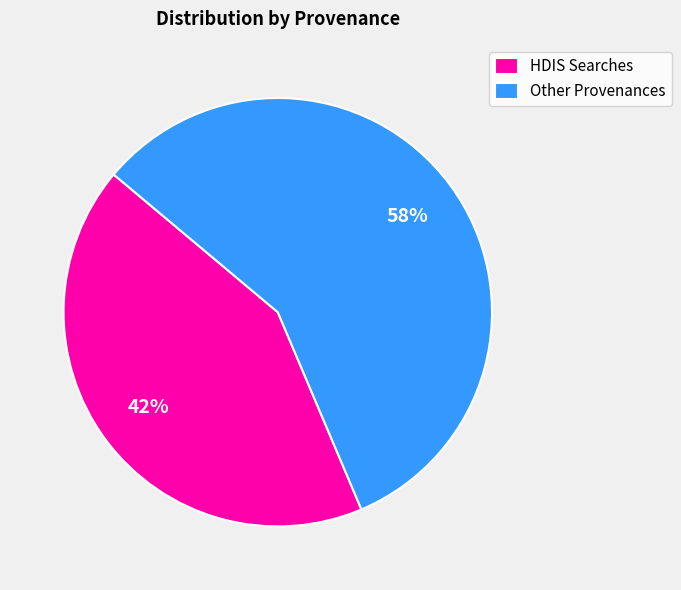

Is there a majority slice in this chart?

Yes